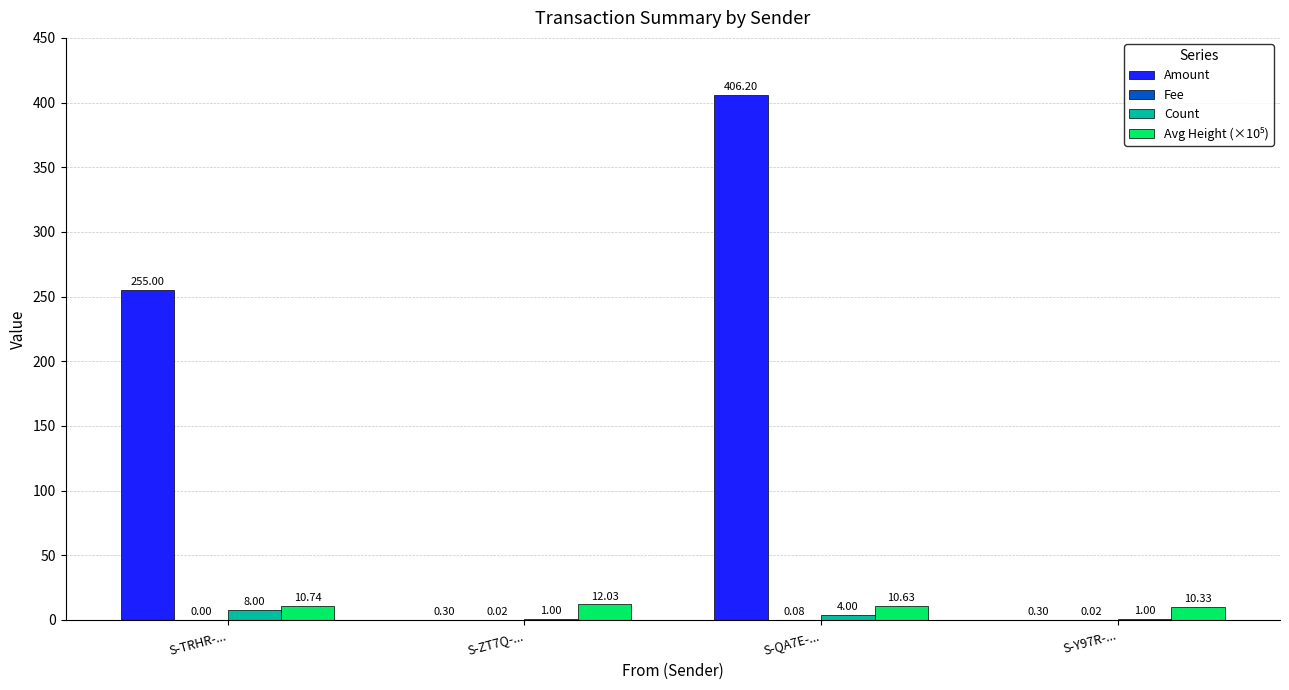

What is the sum of the Count values at S-TRHR-... and S-ZT7Q-...?

9.0